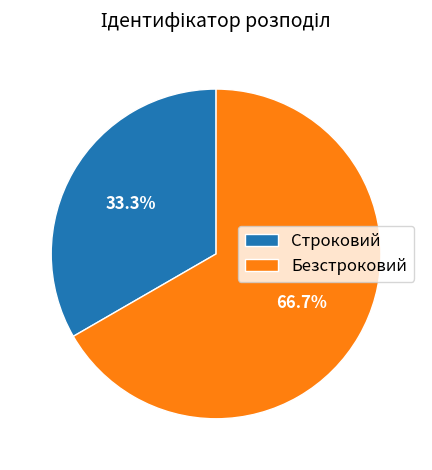

Is it true that Строковий is 24% of the pie?

False